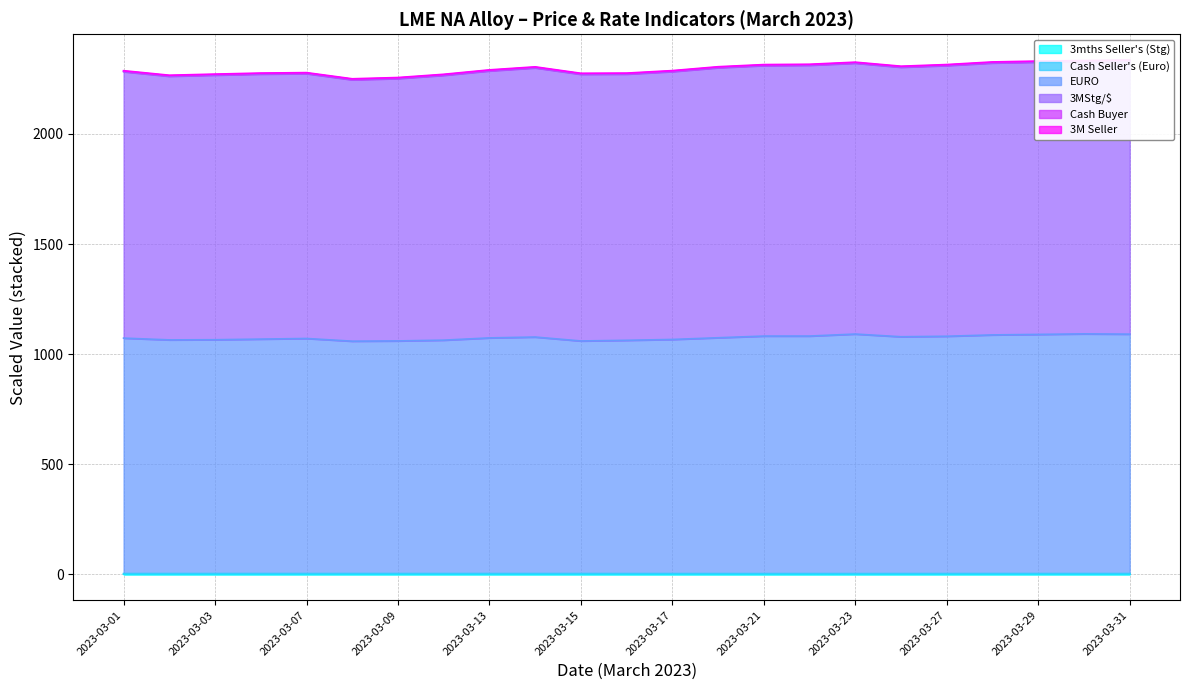

What is the total value across all series at 2023-03-07?

3346.4